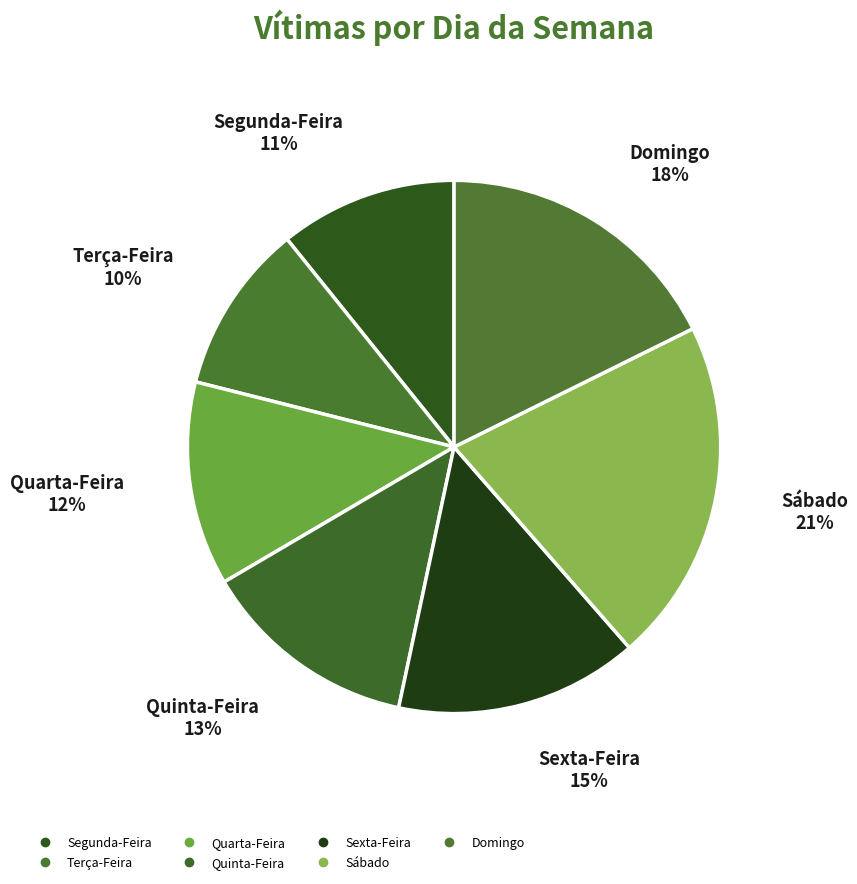

Which category has the biggest portion of the pie?

Sábado